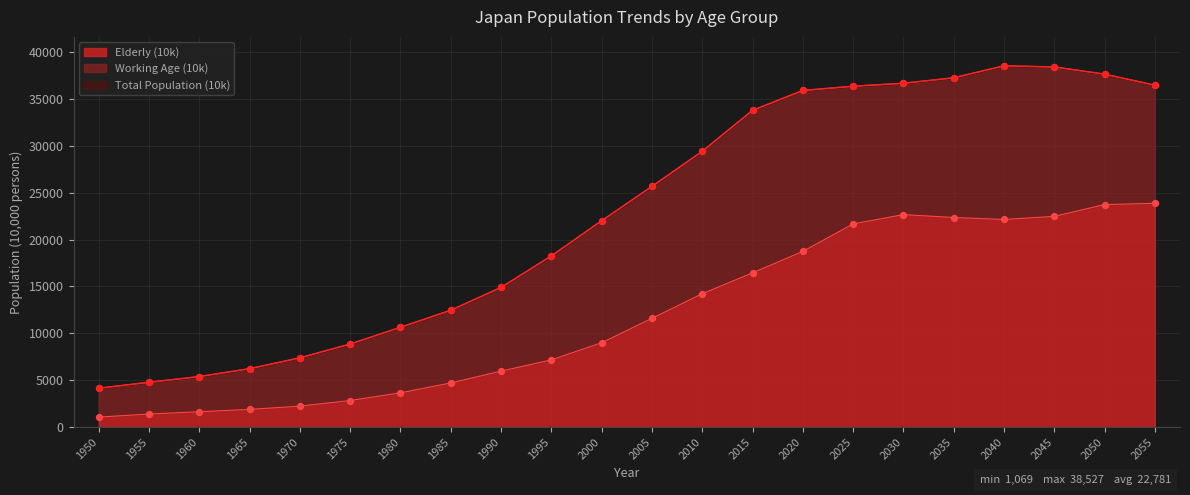

At which category is the sum across all series the highest?

2050